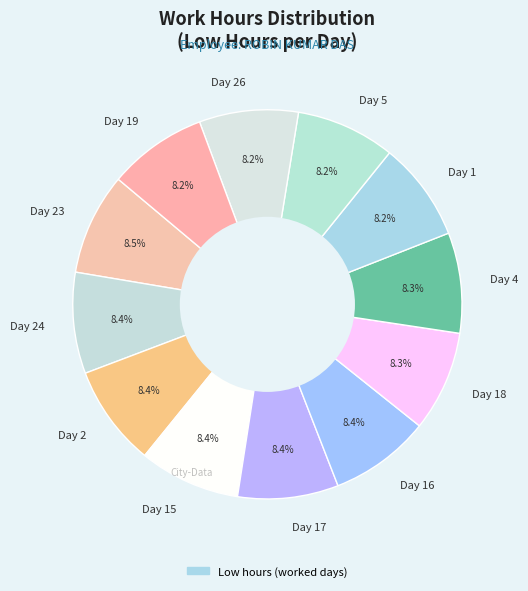

Combined, what portion of the pie is Day 19 and Day 15?

16.6%